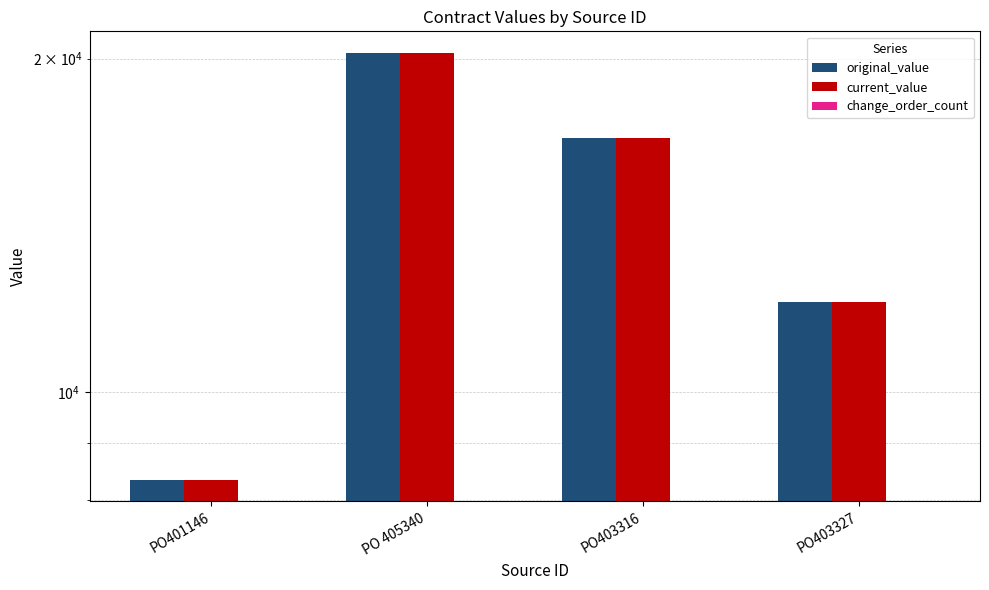

What is the label of the 1st bar from the right?

PO403327